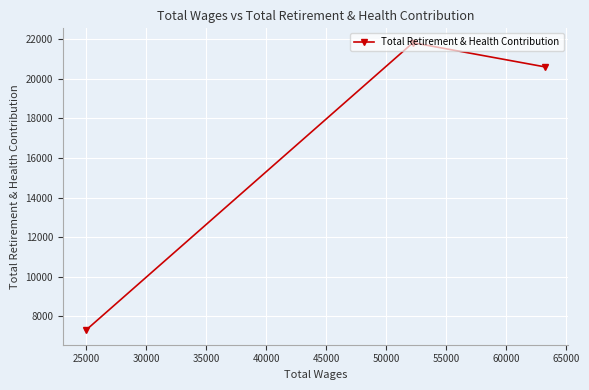

What is the minimum value shown in the chart?

7289